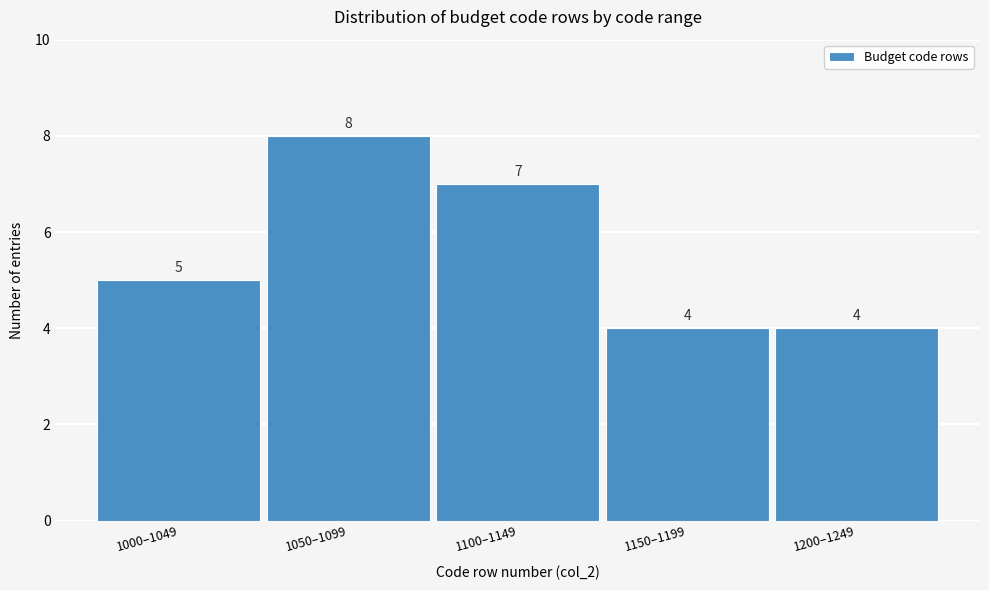

Reading left to right, list all the values displayed in this chart.

5	8	7	4	4